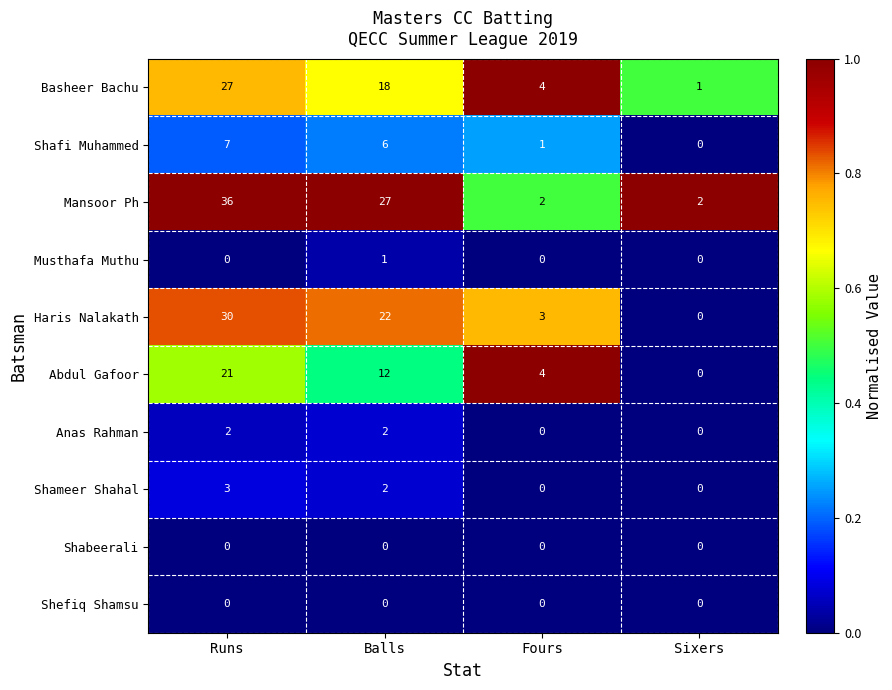

What is the difference between the maximum and second lowest values in the Basheer Bachu series?

23